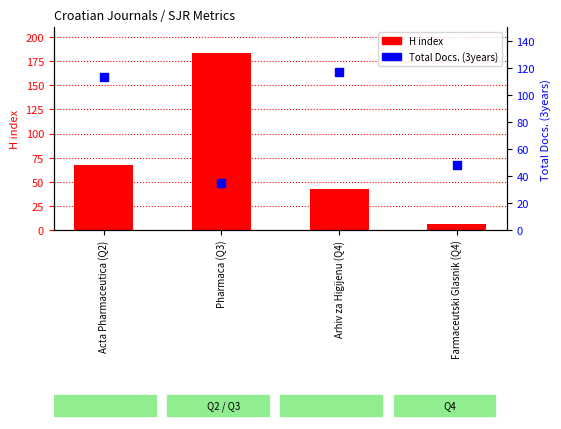

At how many categories does at least one series exceed 25?

4